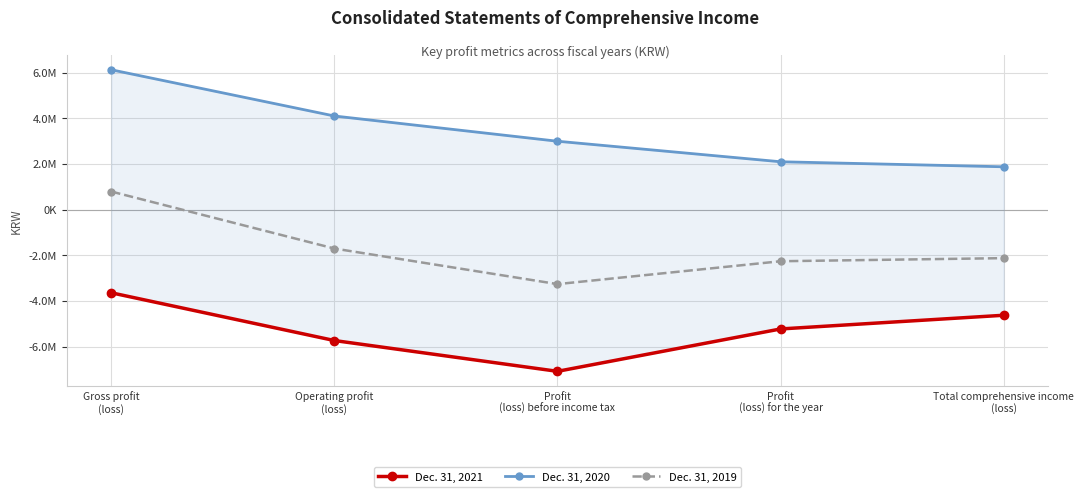

At how many categories does at least one series exceed 864609?

5